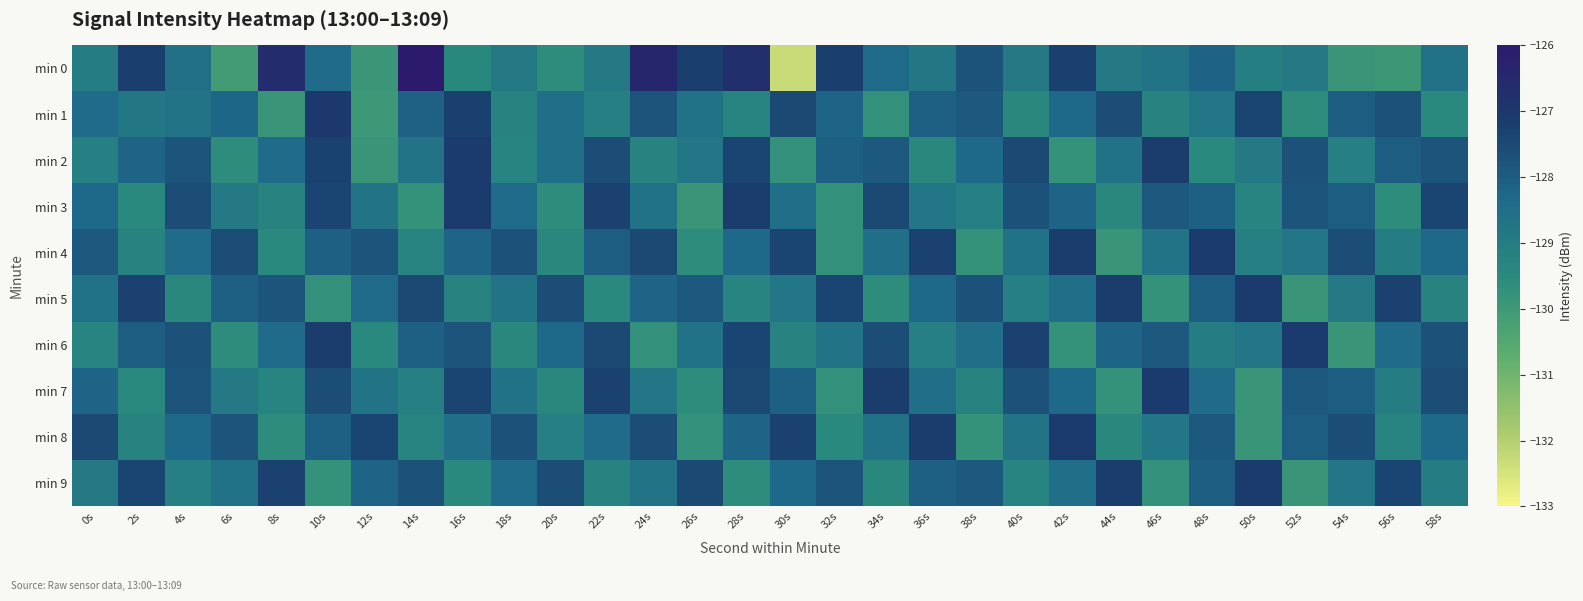

Between 58s and 40s, which is larger?

58s